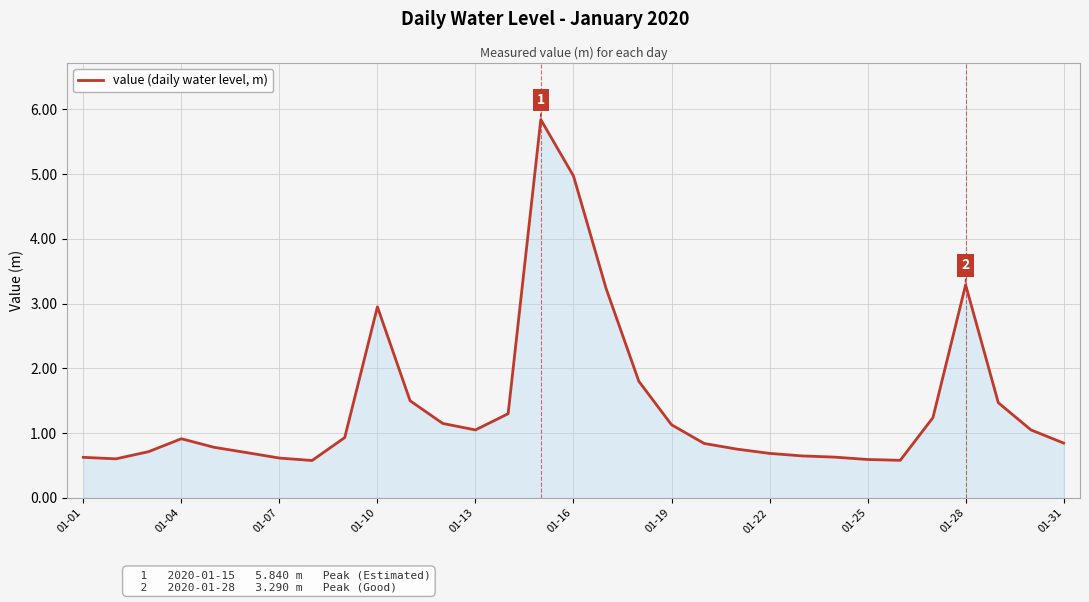

What is the minimum value shown in the chart?

0.6